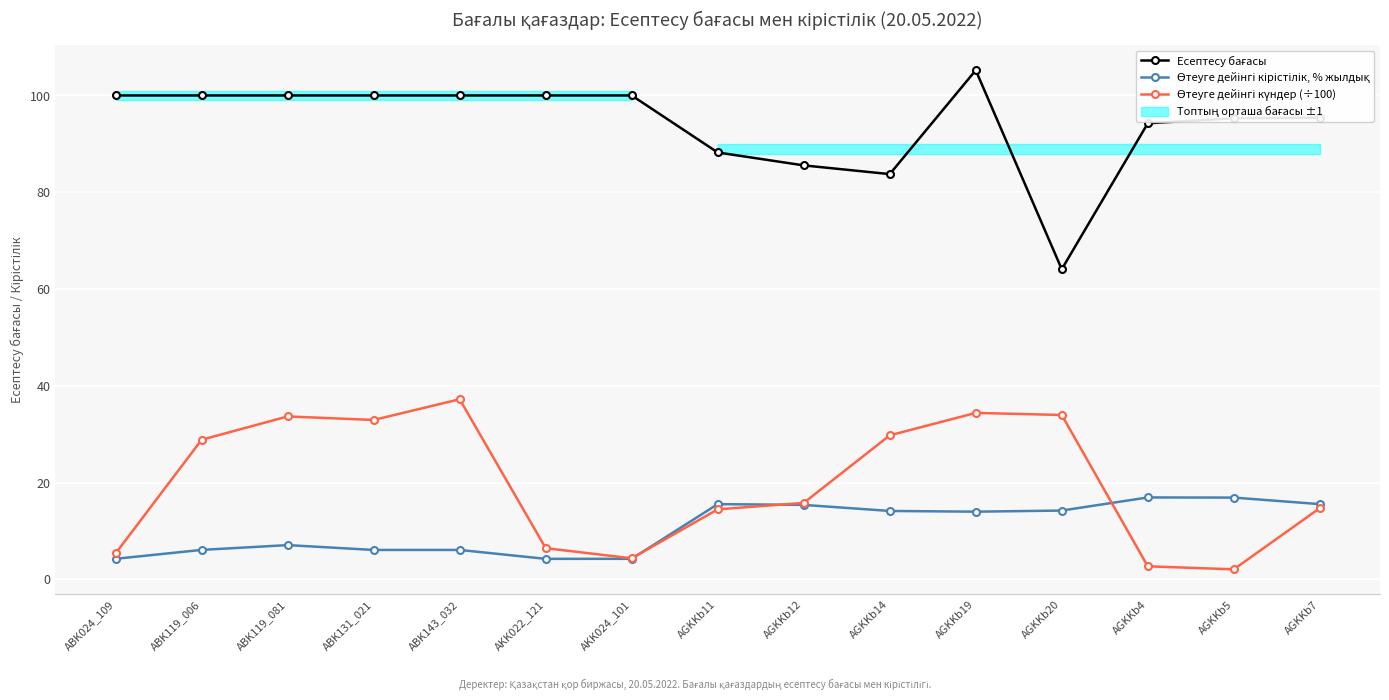

Reading right to left, list all the values displayed in this chart.

Есептесу бағасы: 95.4	95.3	94.2	64.1	105.2	83.7	85.5	88.2	100.0	100.0	100.0	100.0	100.0	100.0	100.0
Өтеуге дейінгі кірістілік, % жылдық: 15.6	16.9	16.9	14.2	14.0	14.1	15.4	15.6	4.2	4.2	6.1	6.1	7.1	6.1	4.2
Өтеуге дейінгі күндер (÷100): 14.7	2.1	2.7	34.0	34.4	29.8	15.8	14.5	4.3	6.5	37.2	32.9	33.7	28.9	5.4